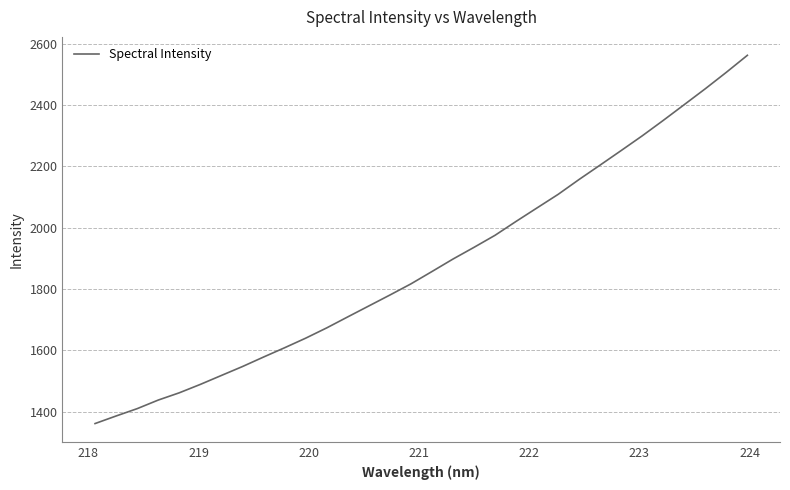

What is the difference between the maximum and minimum values?

1201.9